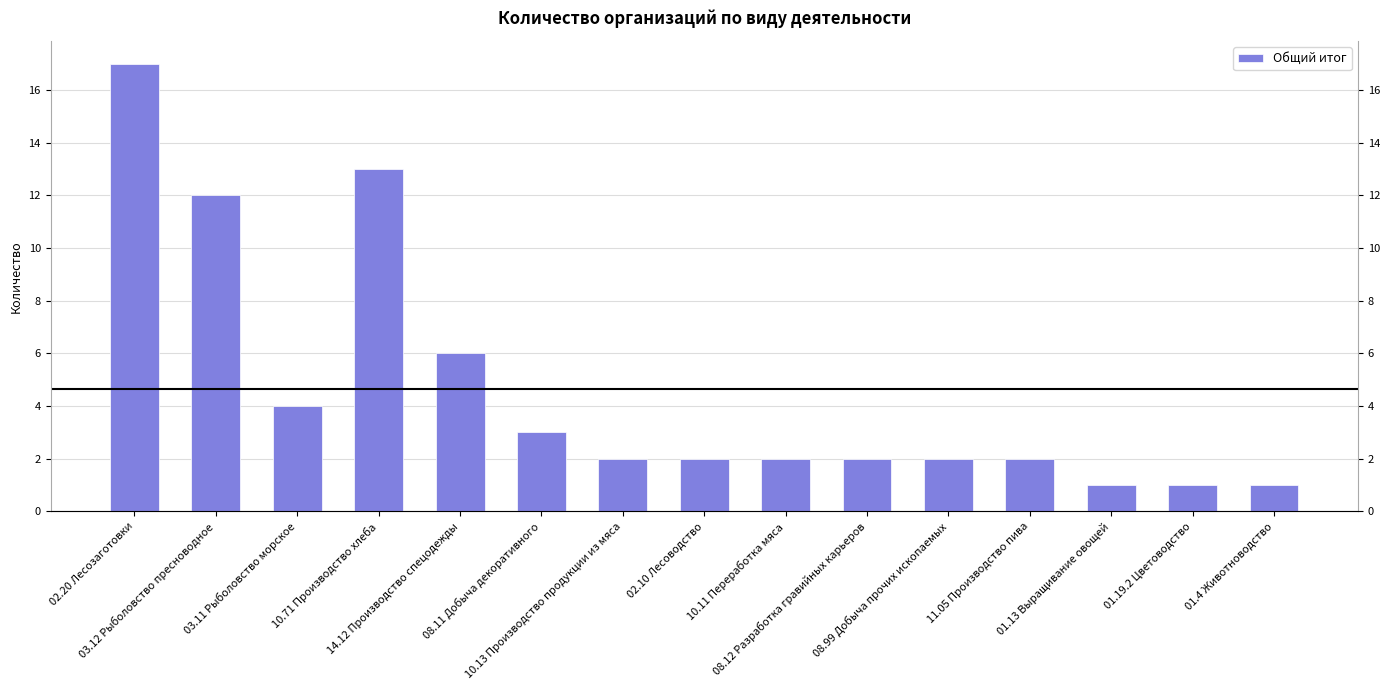

Read the value at 14.12 Производство спецодежды, to the nearest 10.

10